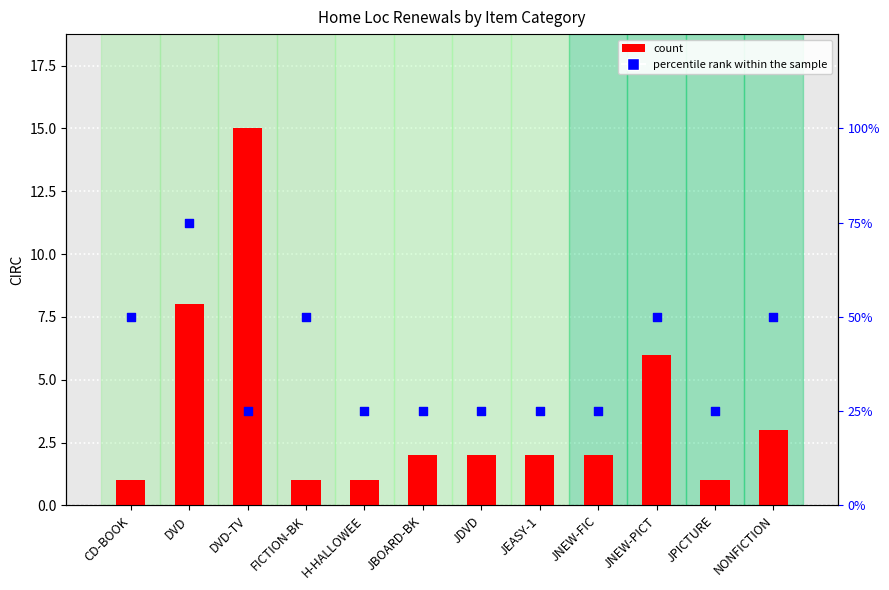

Which series has the largest Y range (max minus min)?

Renews